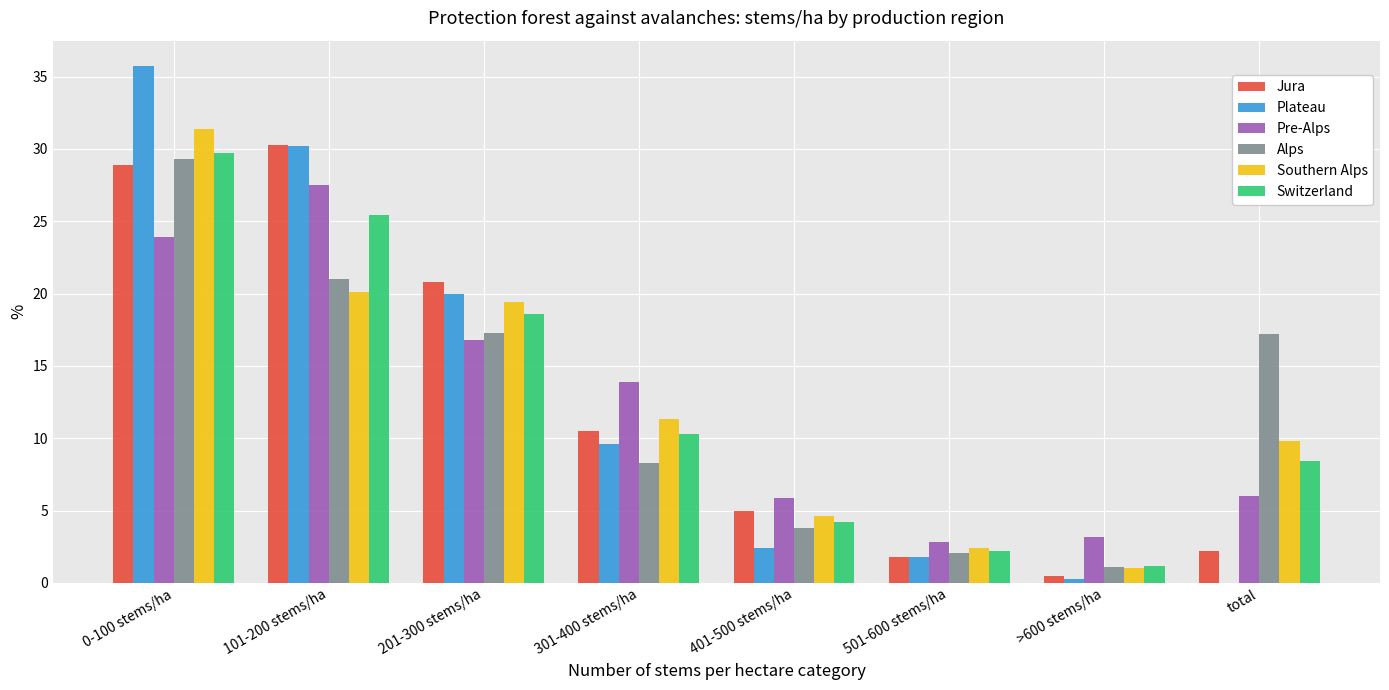

How many data points does each series have?

8